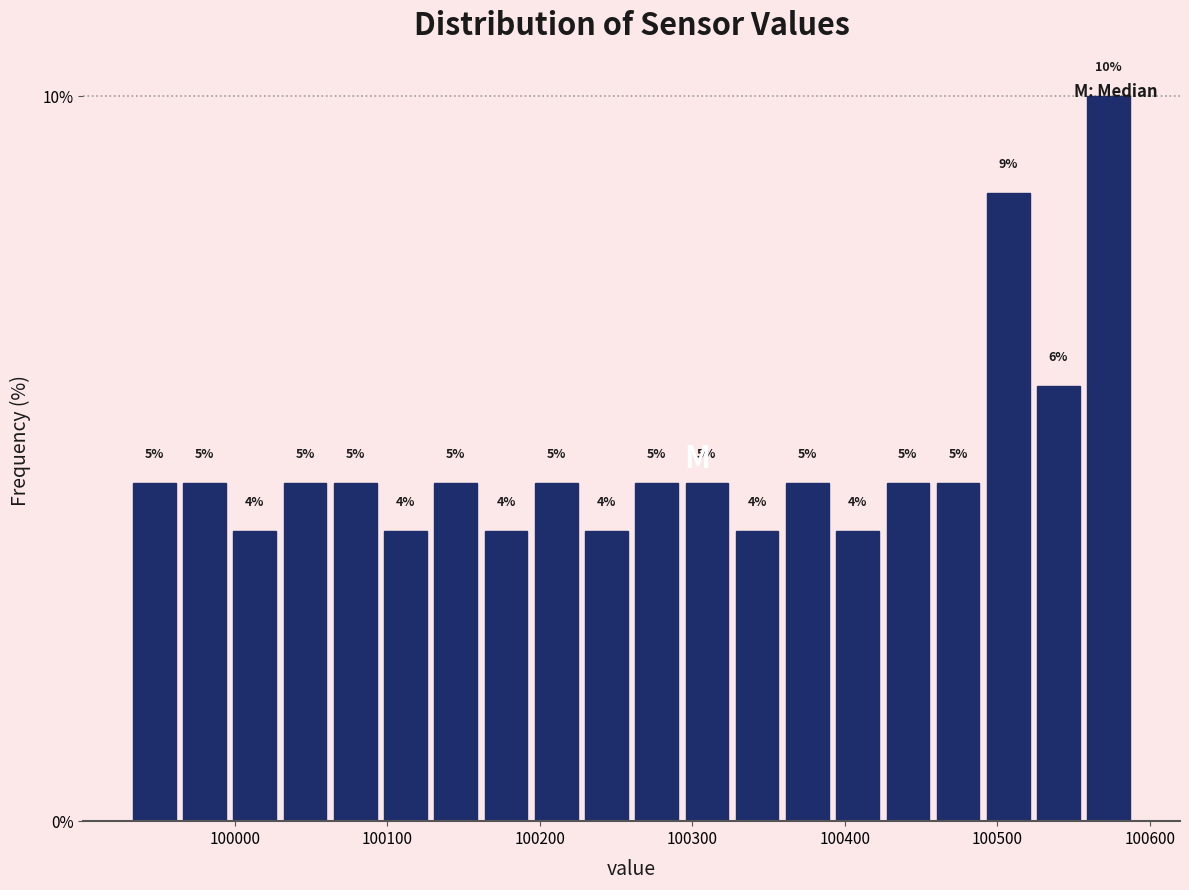

Read against the x-axis, roughly where is the centre of the tallest bar?

100570